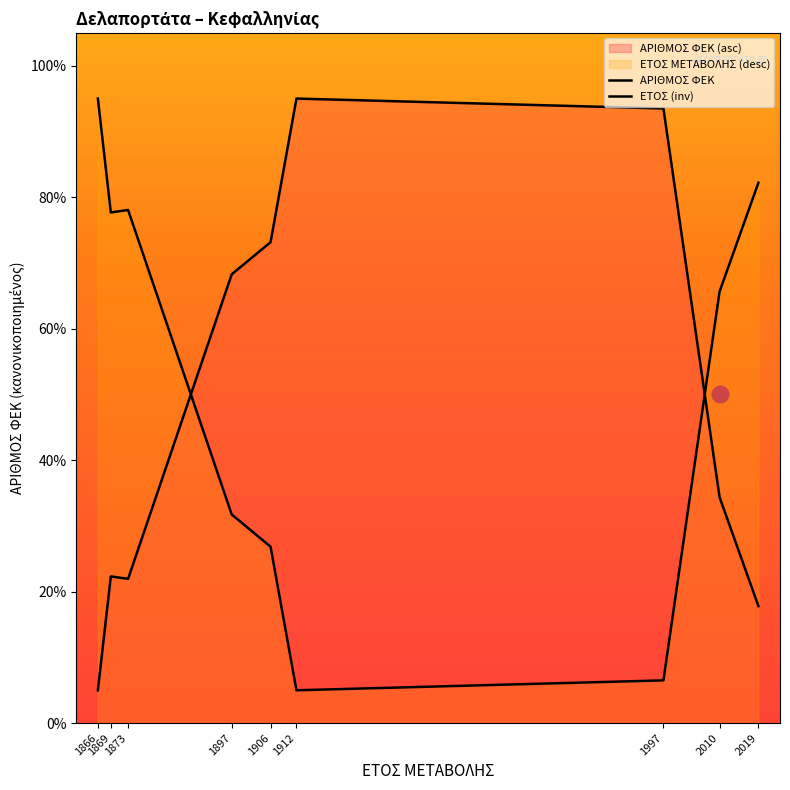

What is the minimum value shown in the chart?

5.0